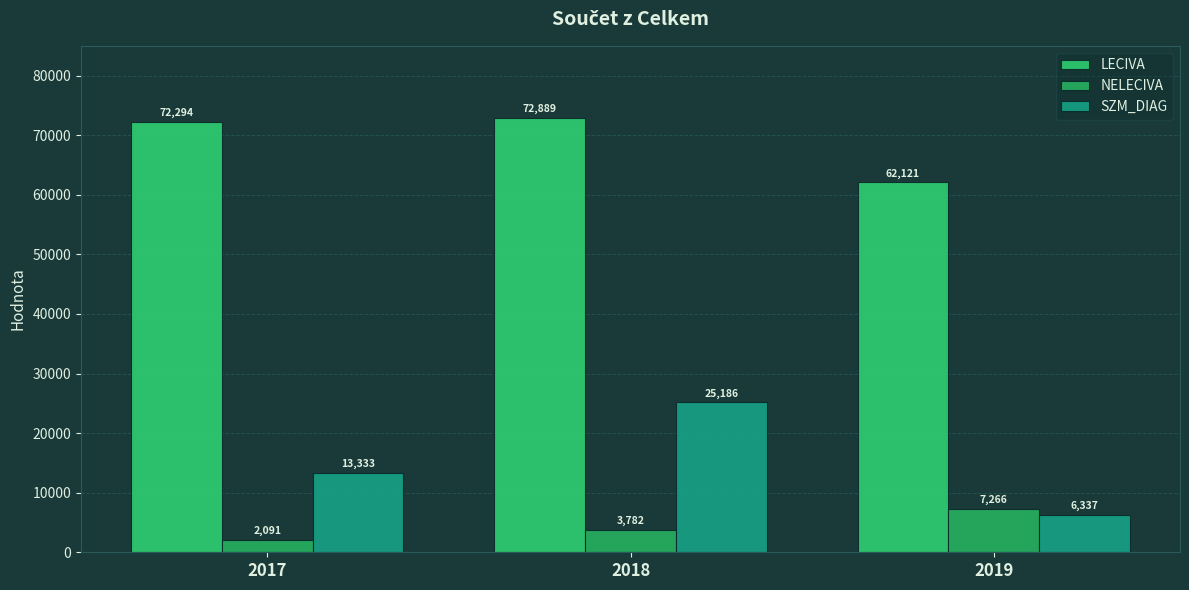

What is the value of the SZM_DIAG bar at the 1st from the left?

13333.2